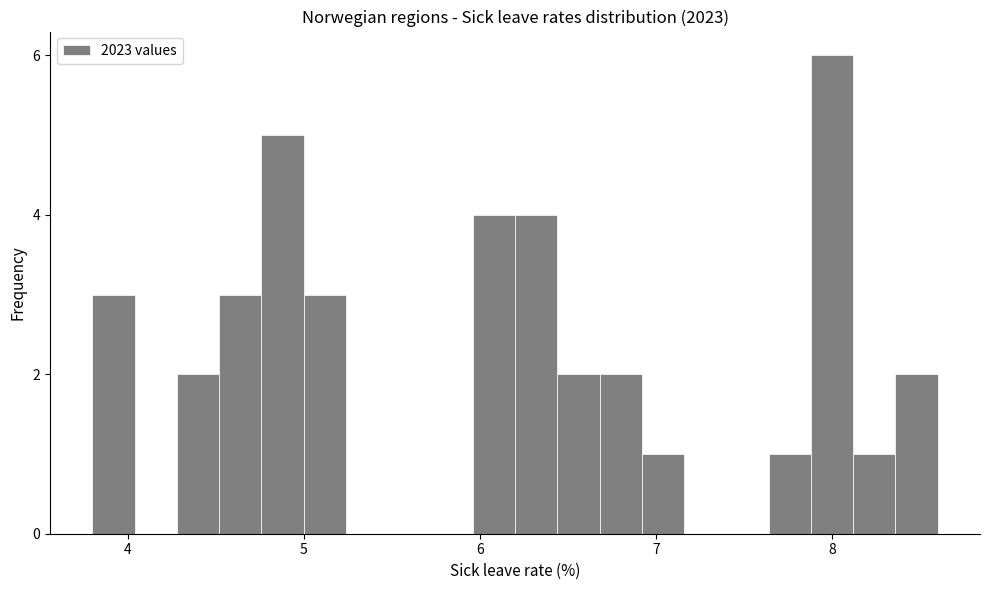

Read against the x-axis, roughly where is the centre of the tallest bar?

8.0